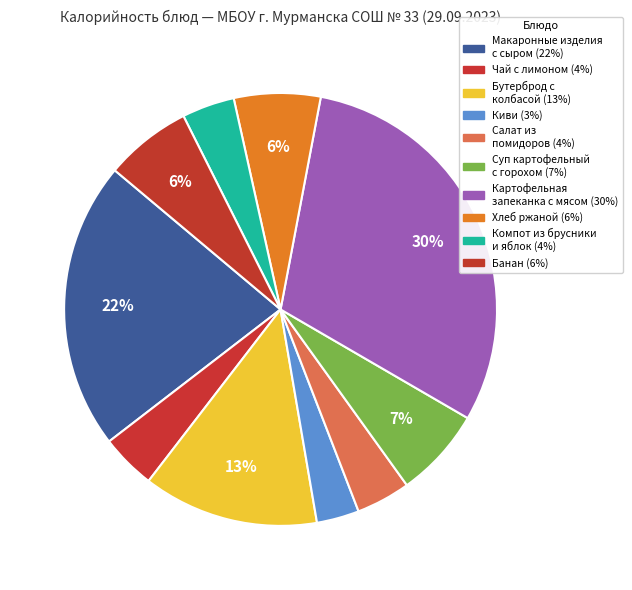

Count the number of slices in the pie.

10